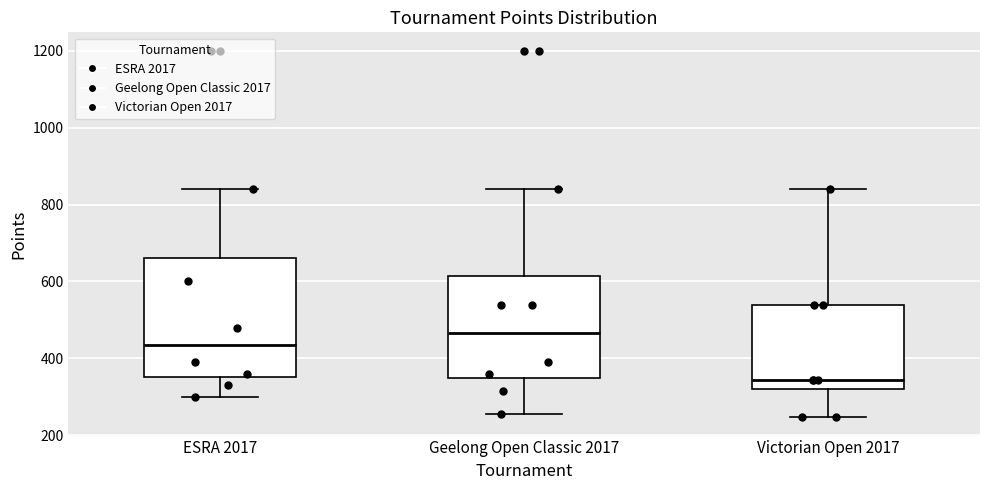

Reading left to right, read every box against the y-axis: the position of its median line, the range the box covers, and the ends of its whiskers. The values are not printed on the chart, so give them approximately, as read against the axis.

ESRA 2017: median 440, box 360 to 660, whiskers 300 to 840
Geelong Open Classic 2017: median 460, box 340 to 620, whiskers 260 to 840
Victorian Open 2017: median 340, box 320 to 540, whiskers 240 to 840